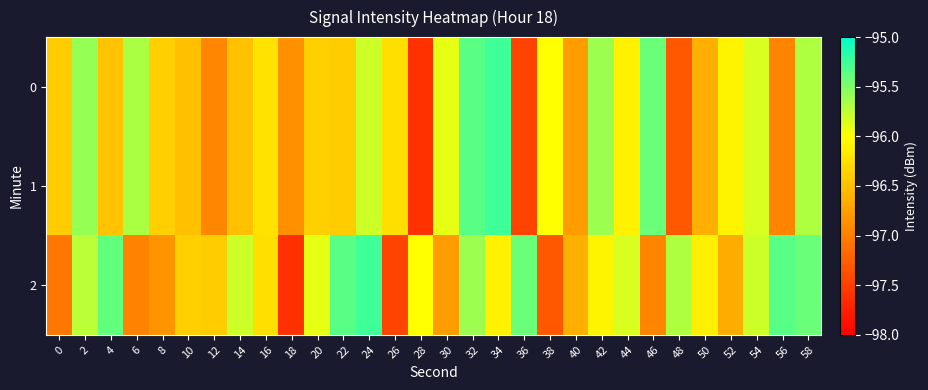

At which category is the sum across all series the highest?

32